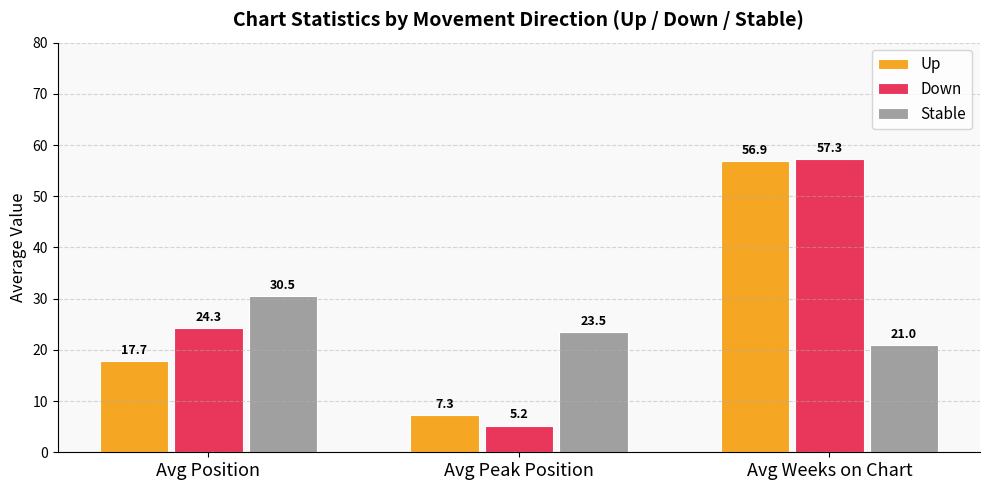

At which category does the chart reach its minimum across all series?

Avg Peak Position